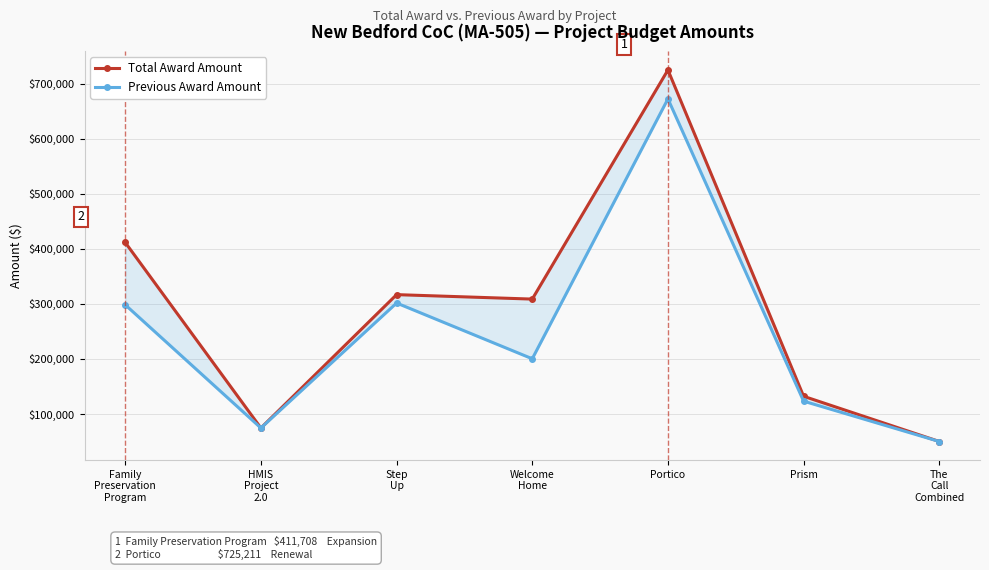

True or false: Previous Award Amount and Total Award Amount intersect in this chart.

False